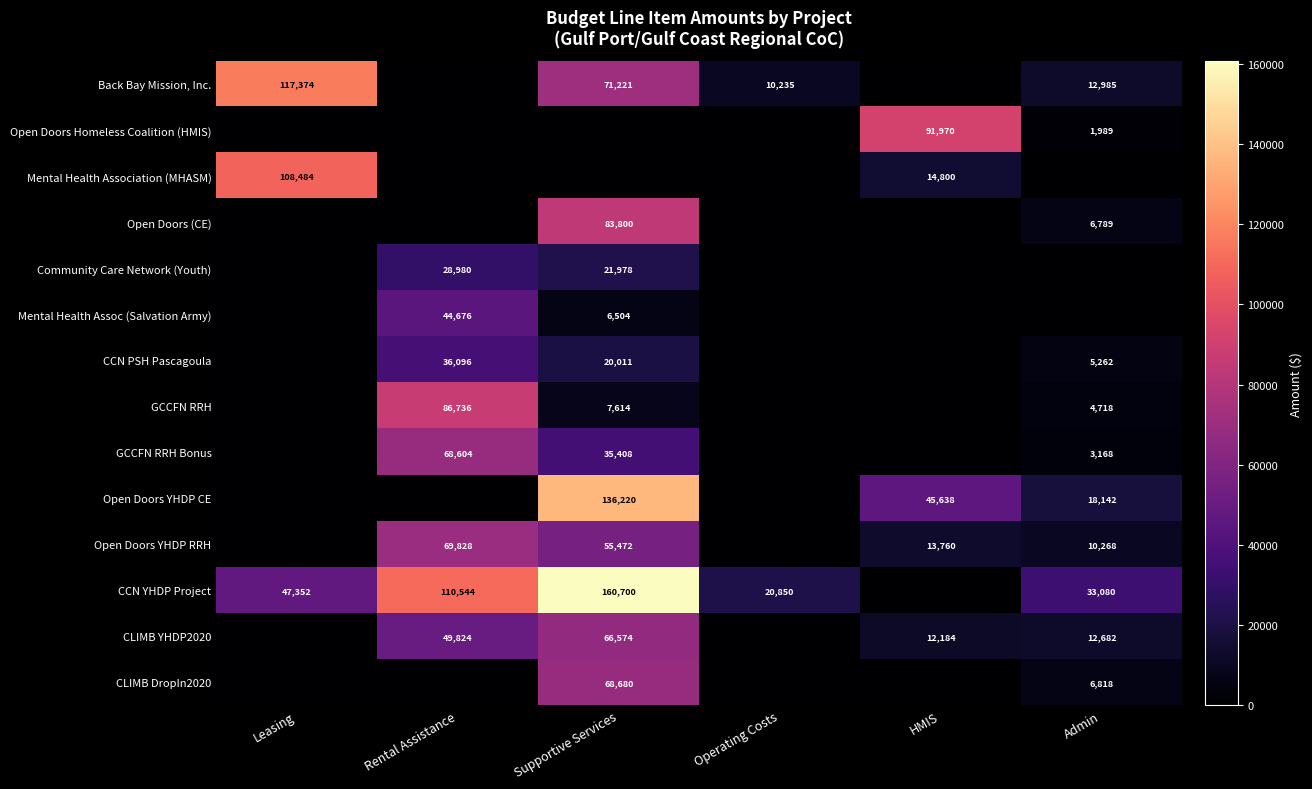

The value of Back Bay Mission, Inc. at Admin is 12985. True or false?

True